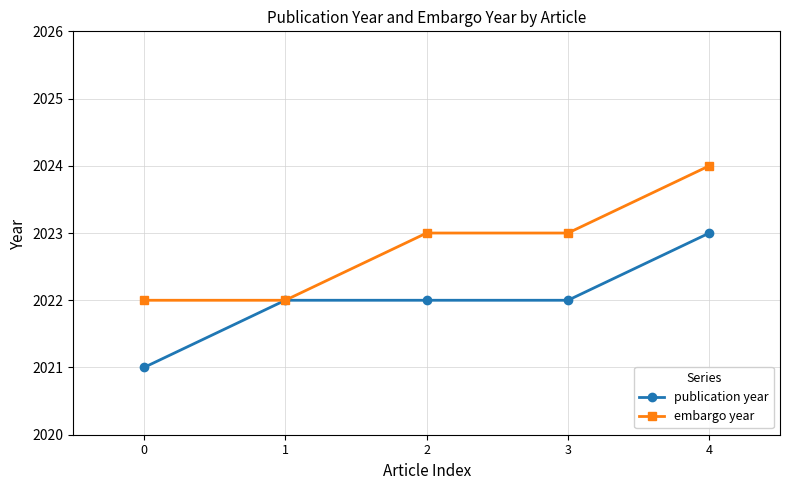

What is the spread (max minus min) of values at 4?

1